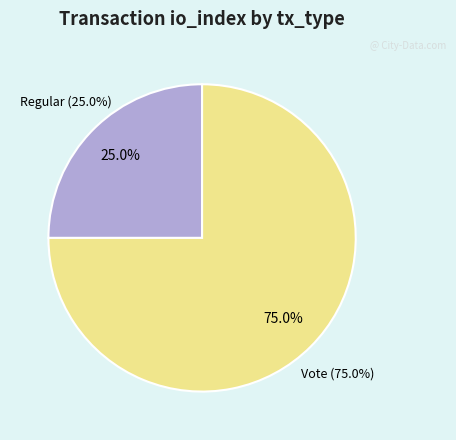

To the nearest percent, what is the combined percentage of Regular and Vote?

100%